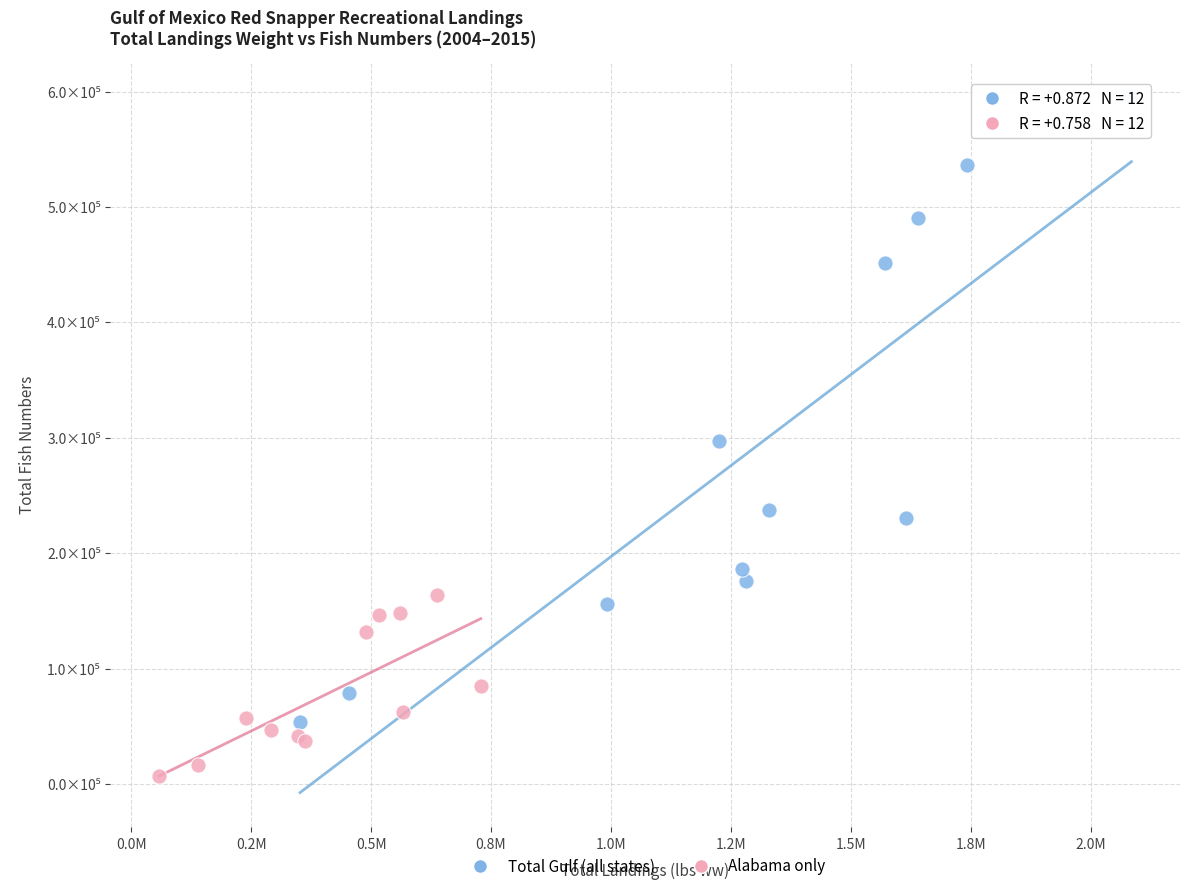

Which series reaches the minimum Y coordinate?

Alabama only